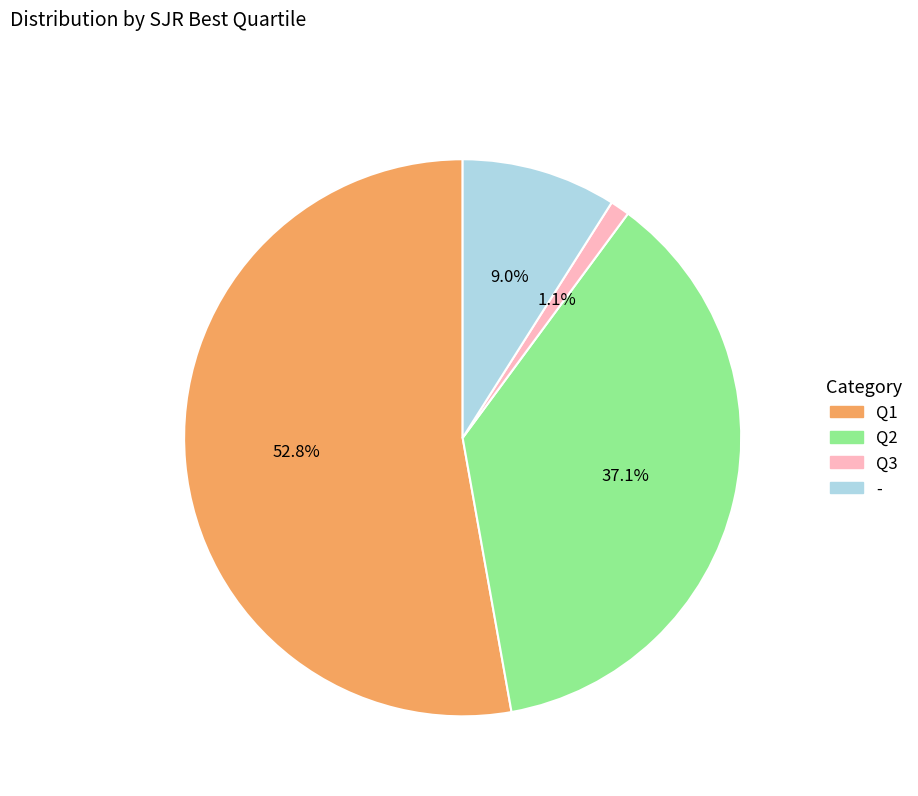

To the nearest percent, what percentage of the pie is Q2?

37%